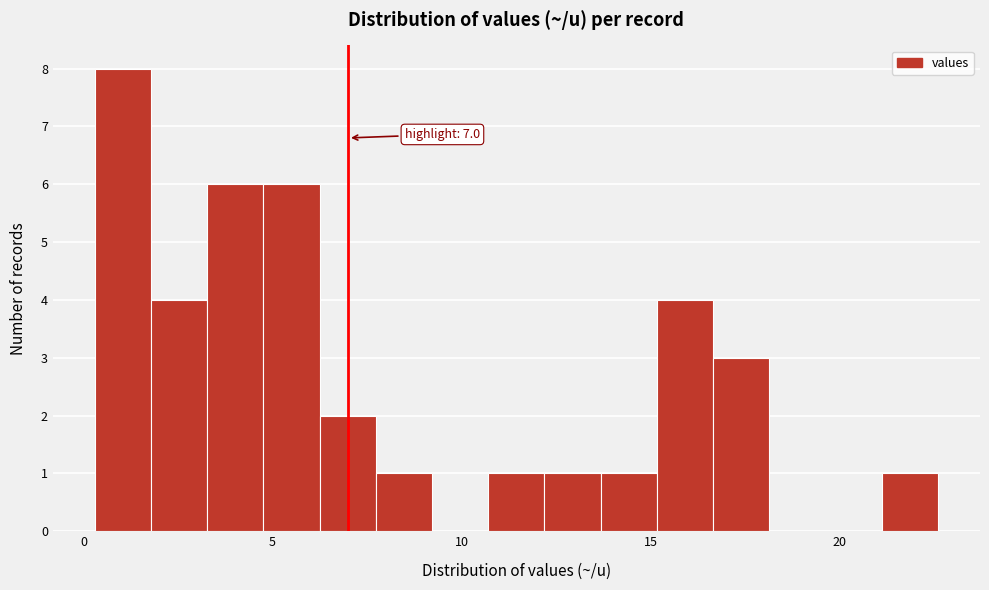

Read against the x-axis, roughly where is the centre of the tallest bar?

1.0